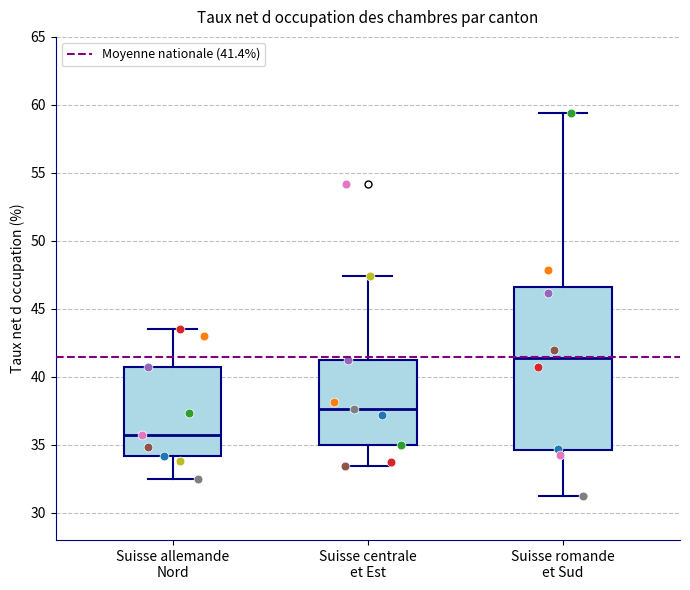

Which box has the highest median line?

Suisse romande et Sud